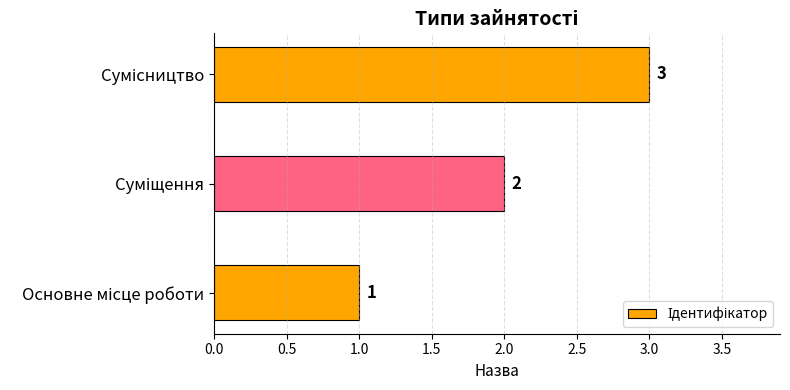

Count the values in the range 1 to 3.

3